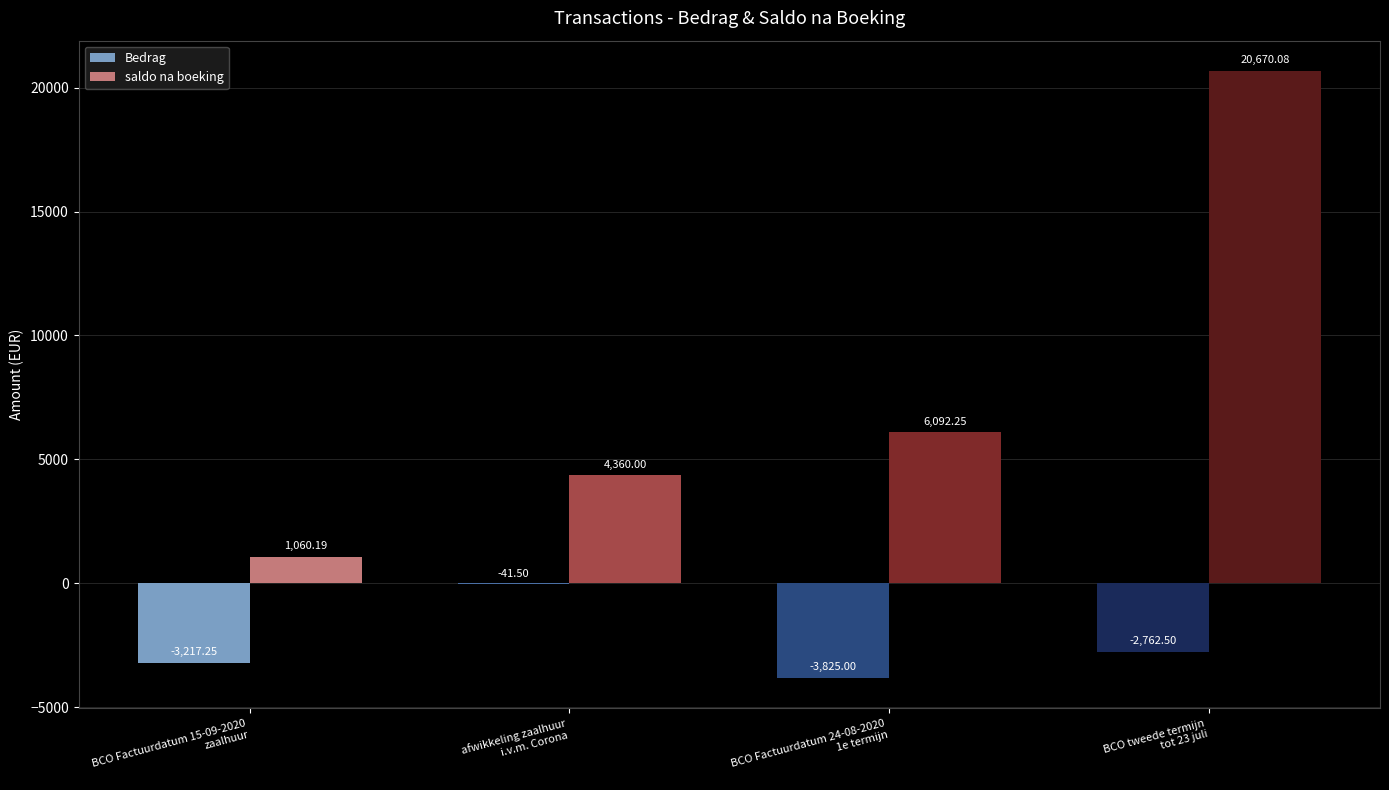

True or false: saldo na boeking has a value of 29793.4 at BCO tweede termijn
tot 23 juli.

False